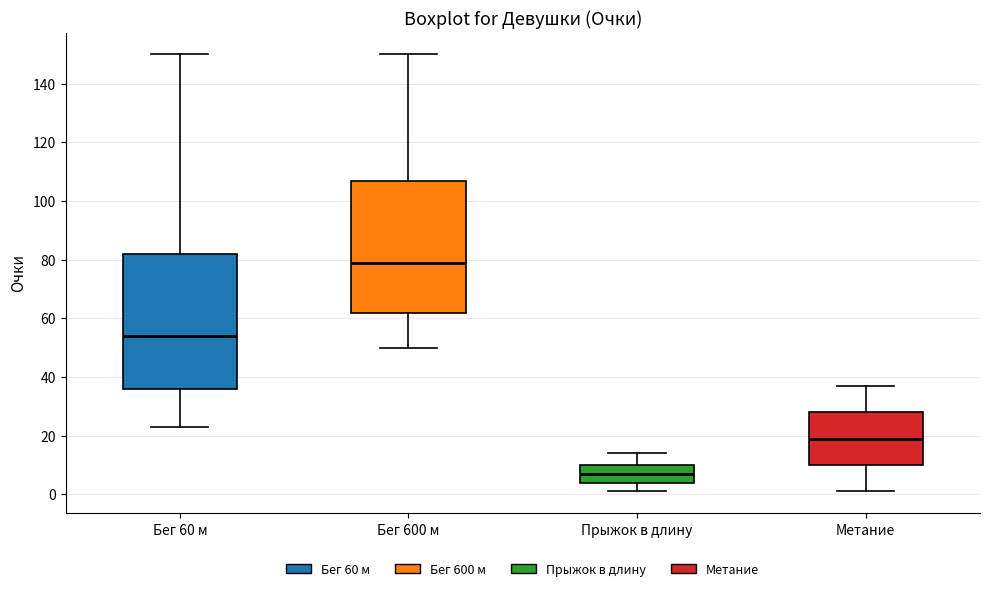

Which box has the lowest median line?

Прыжок в длину